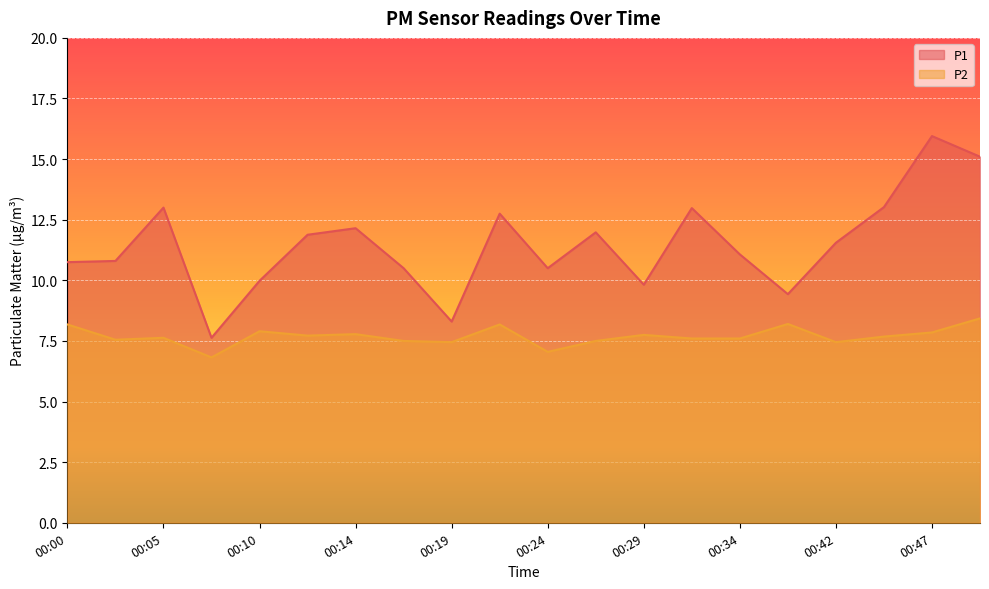

What is the sum of the P1 values at 00:27 and 00:22?

24.7